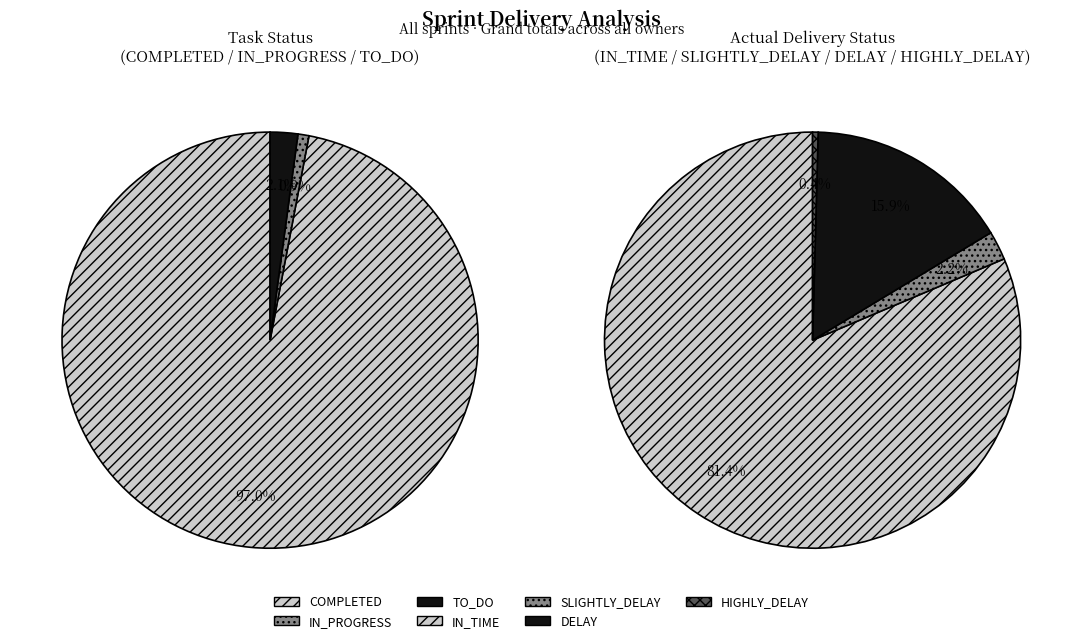

Is Prathamesh Kulkarni the majority of the pie?

No